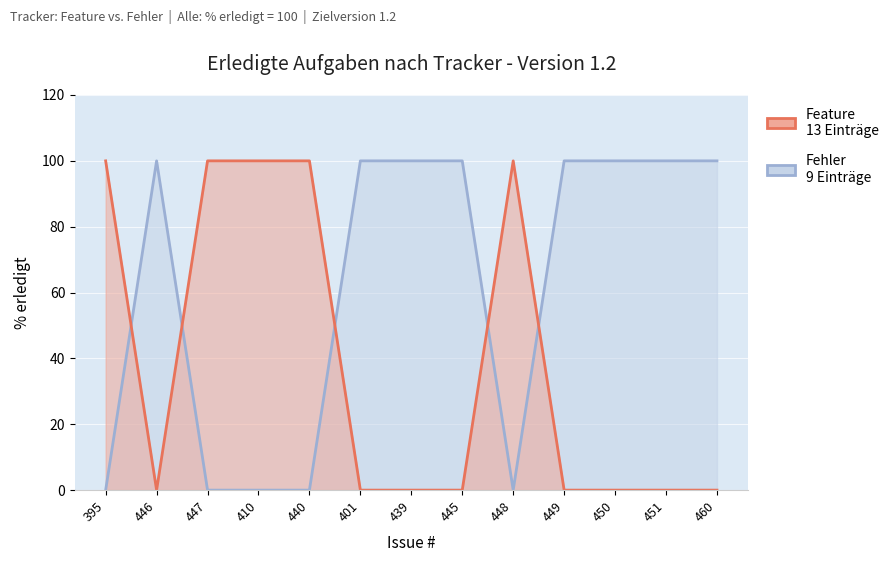

What is the label of the 3rd point from the right?

450